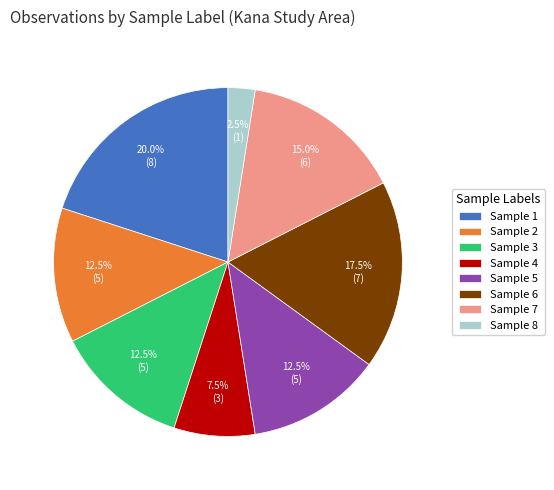

How many segments does this pie chart have?

8